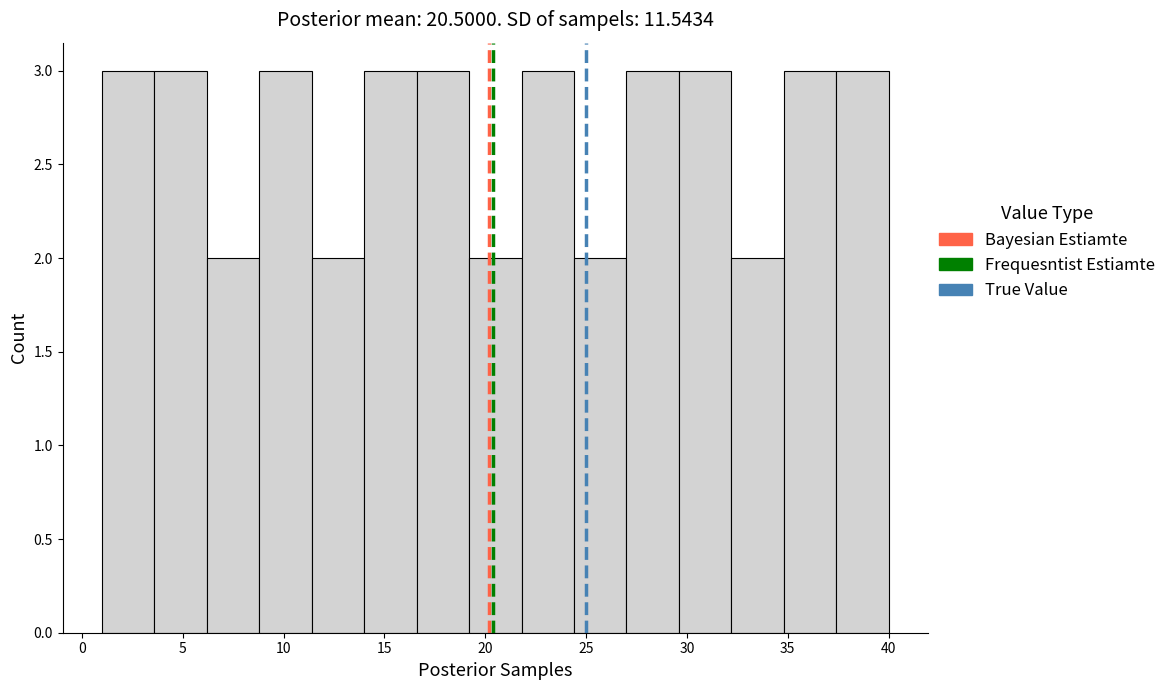

Reading left to right, list every bar in this chart as the range it spans on the x-axis followed by its height. Neither the bar edges nor the heights are printed on the chart, so give them approximately, as read against the axes.

1.0 to 3.6: 3
3.6 to 6.2: 3
6.2 to 8.8: 2
8.8 to 11.4: 3
11.4 to 14.0: 2
14.0 to 16.6: 3
16.6 to 19.2: 3
19.2 to 21.8: 2
21.8 to 24.4: 3
24.4 to 27.0: 2
27.0 to 29.6: 3
29.6 to 32.2: 3
32.2 to 34.8: 2
34.8 to 37.4: 3
37.4 to 40.0: 3